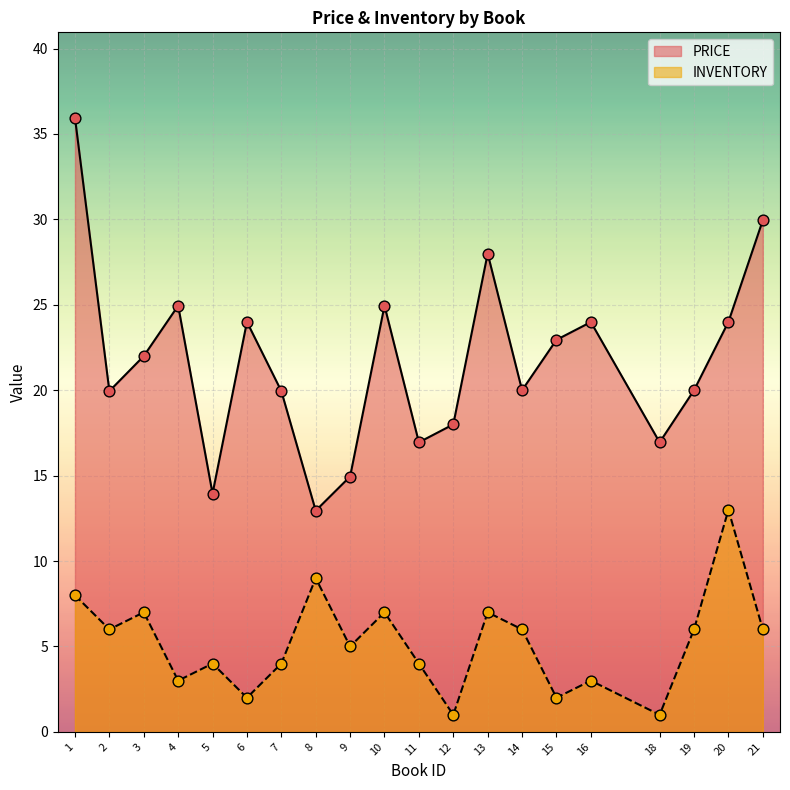

At how many categories does at least one series exceed 32?

1